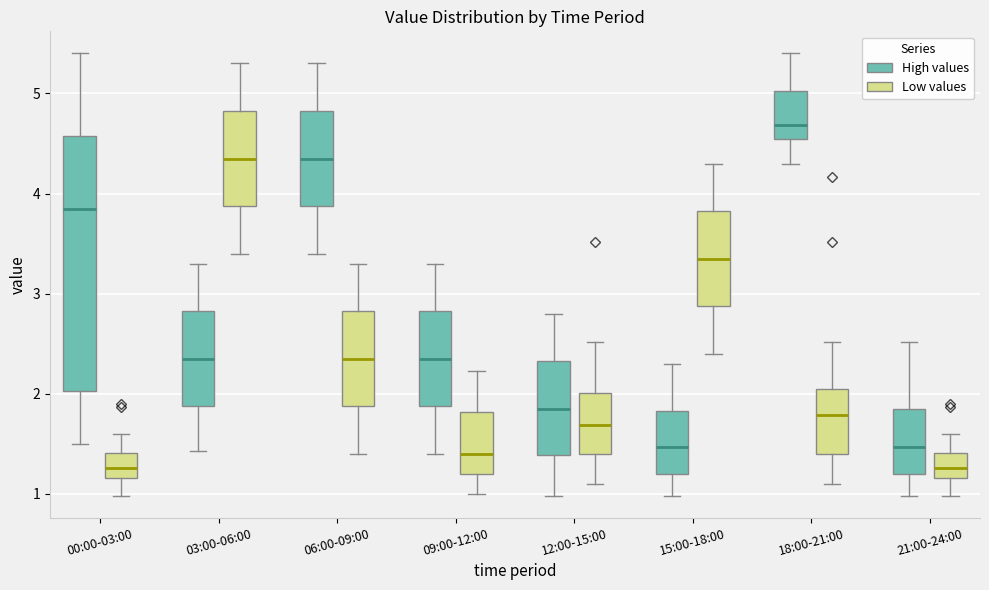

Which box has the highest median line?

18:00-21:00 (High values)